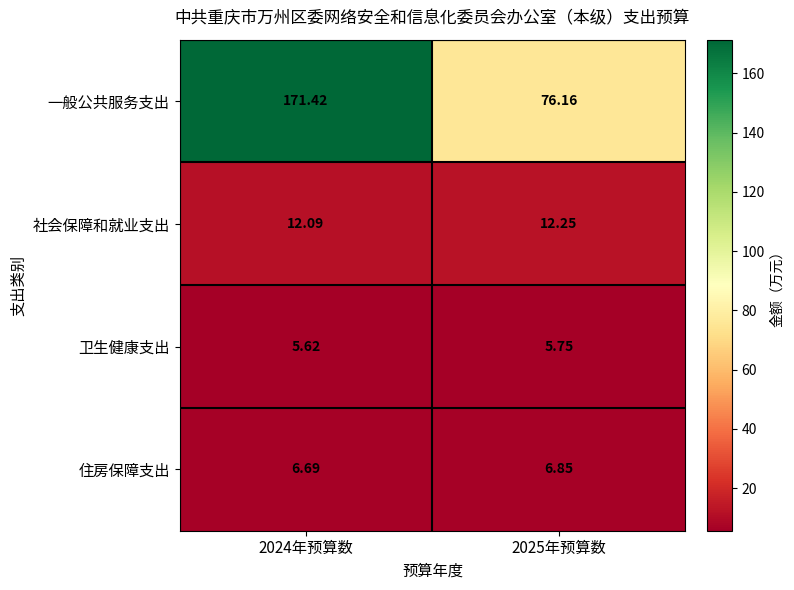

What is the minimum value shown in the chart?

5.6